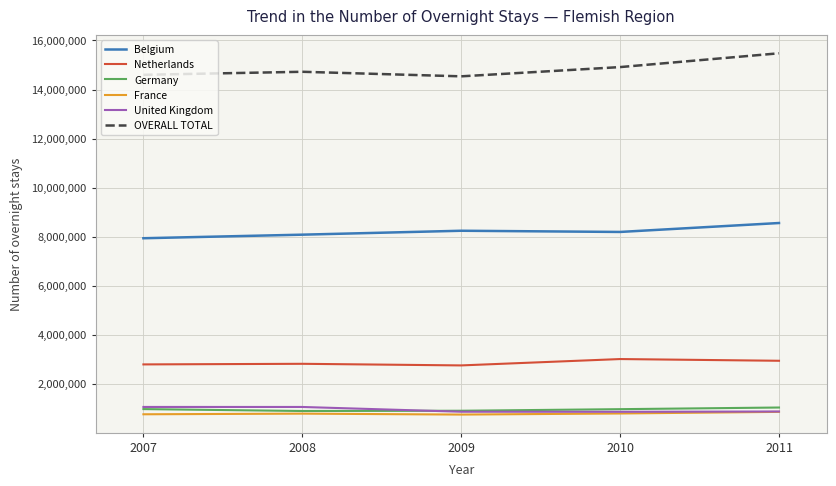

True or false: Netherlands and France cross at least once.

False